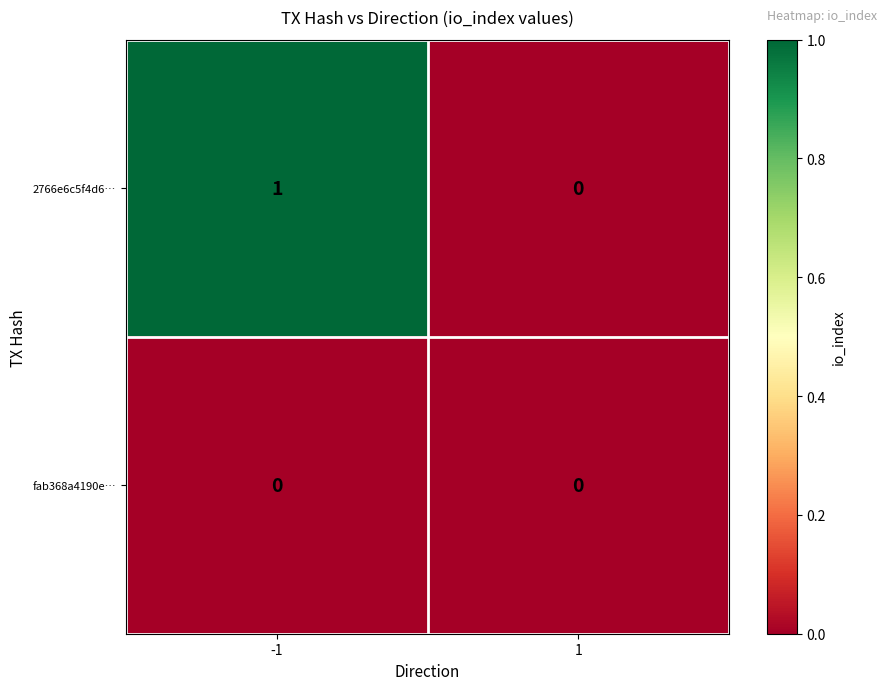

Which series has the largest total across all categories?

2766e6c5f4d6…